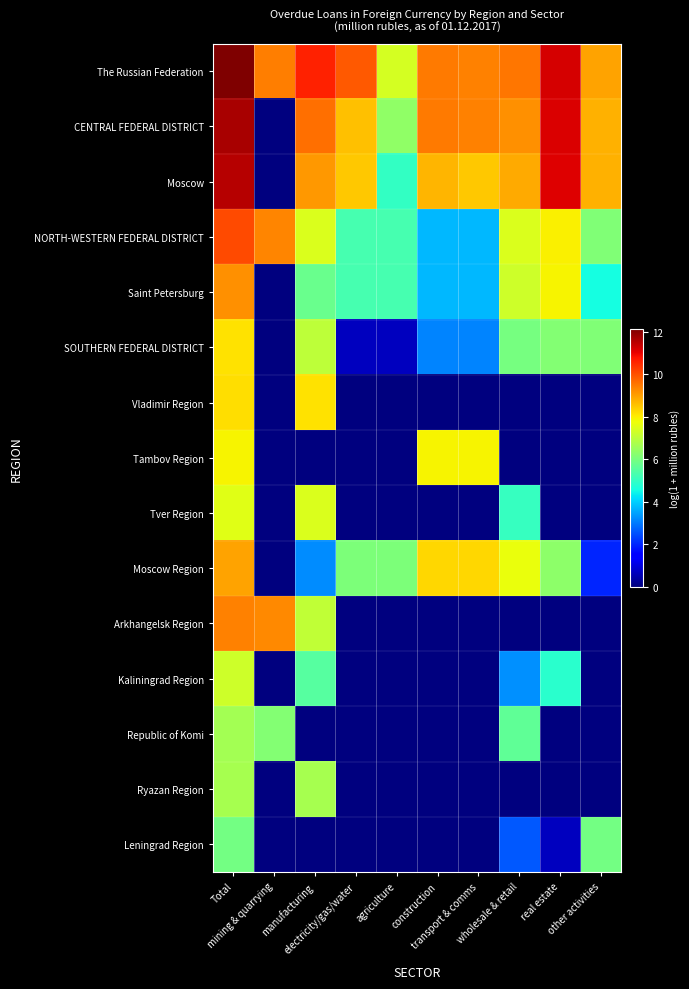

What is the total value across all series at wholesale & retail?

72.5